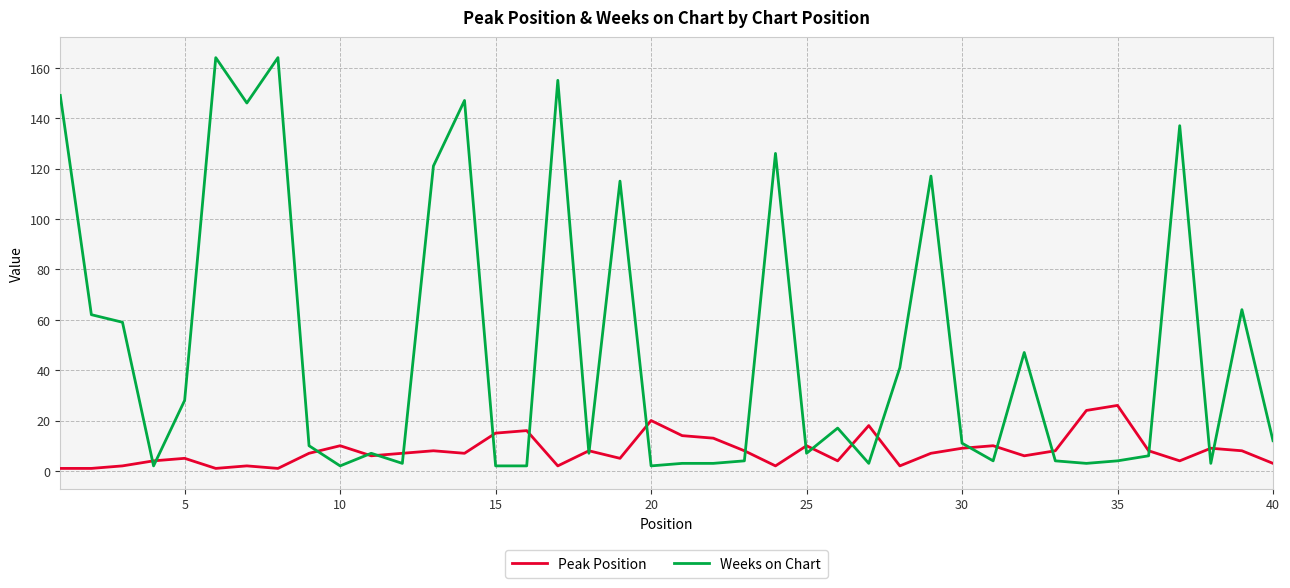

Rank the series by their maximum value, from lowest to highest.

Peak Position, Weeks on Chart